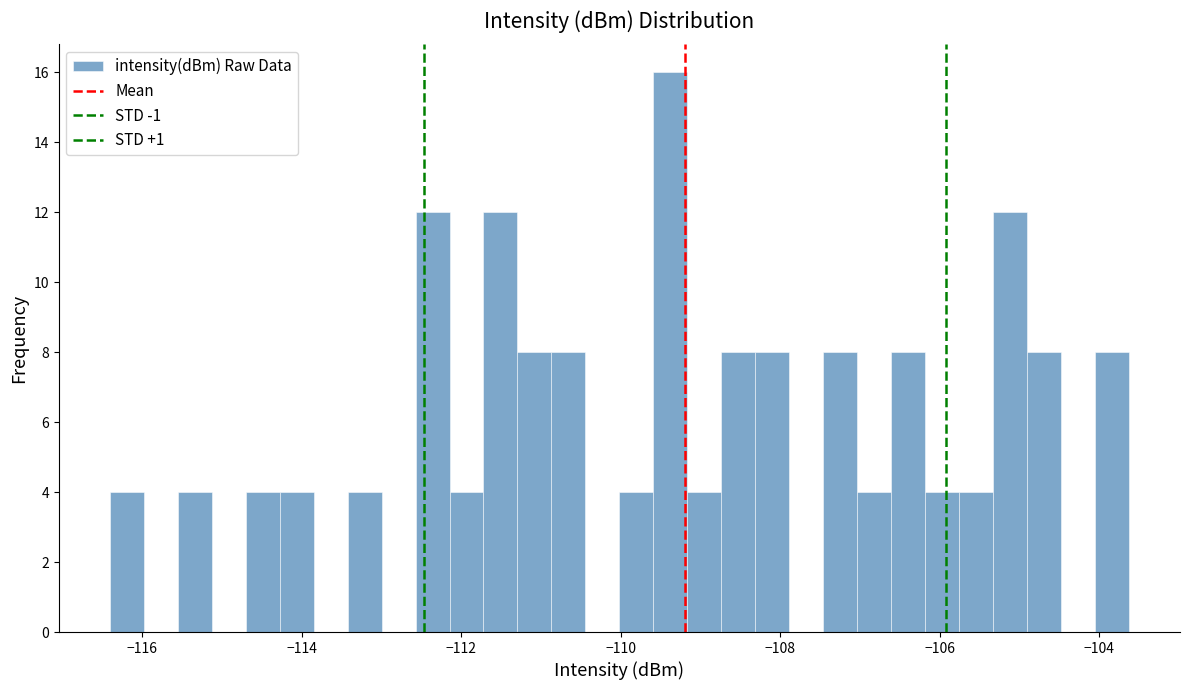

Read against the x-axis, roughly where is the centre of the tallest bar?

-109.4